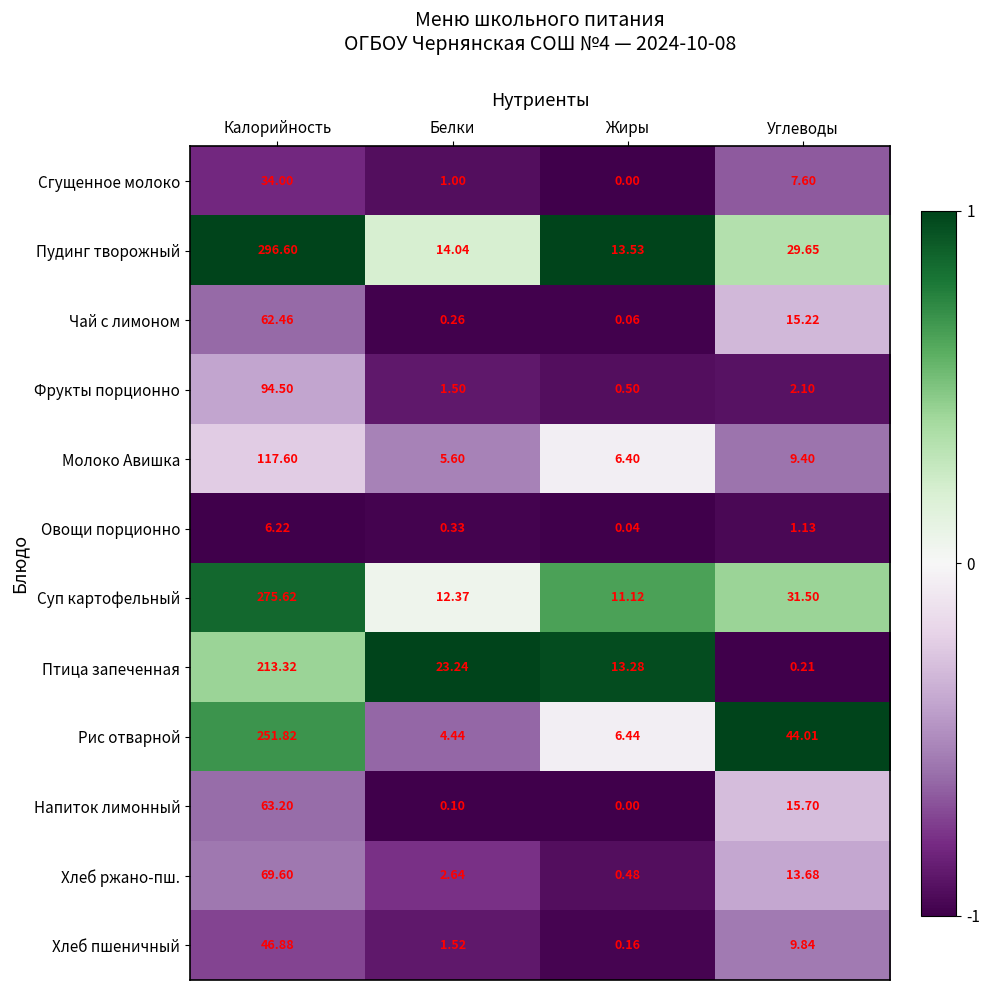

Which series has the widest spread of values?

Пудинг творожный